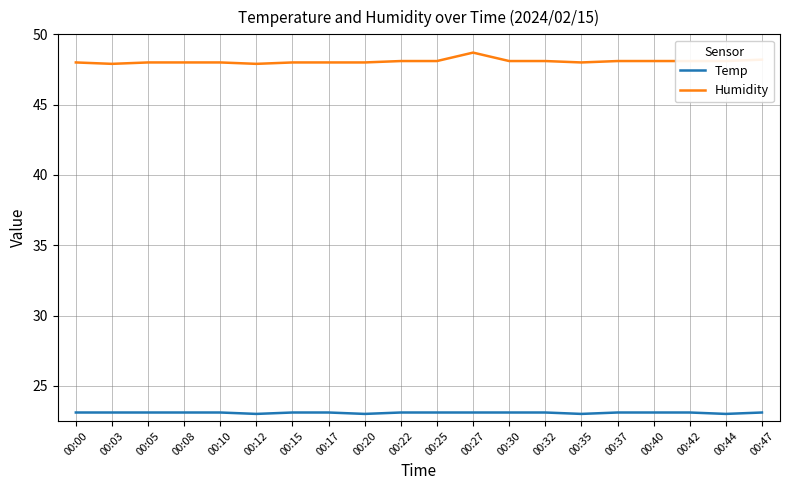

What is the total value across all series at 00:17?

71.1